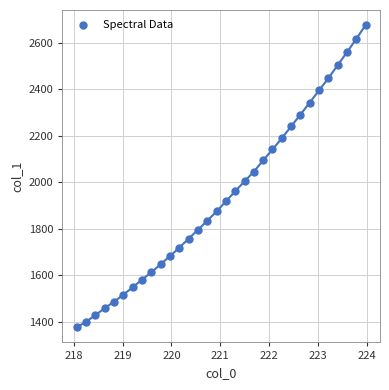

What is the range of Y values (max minus min)?

1301.0